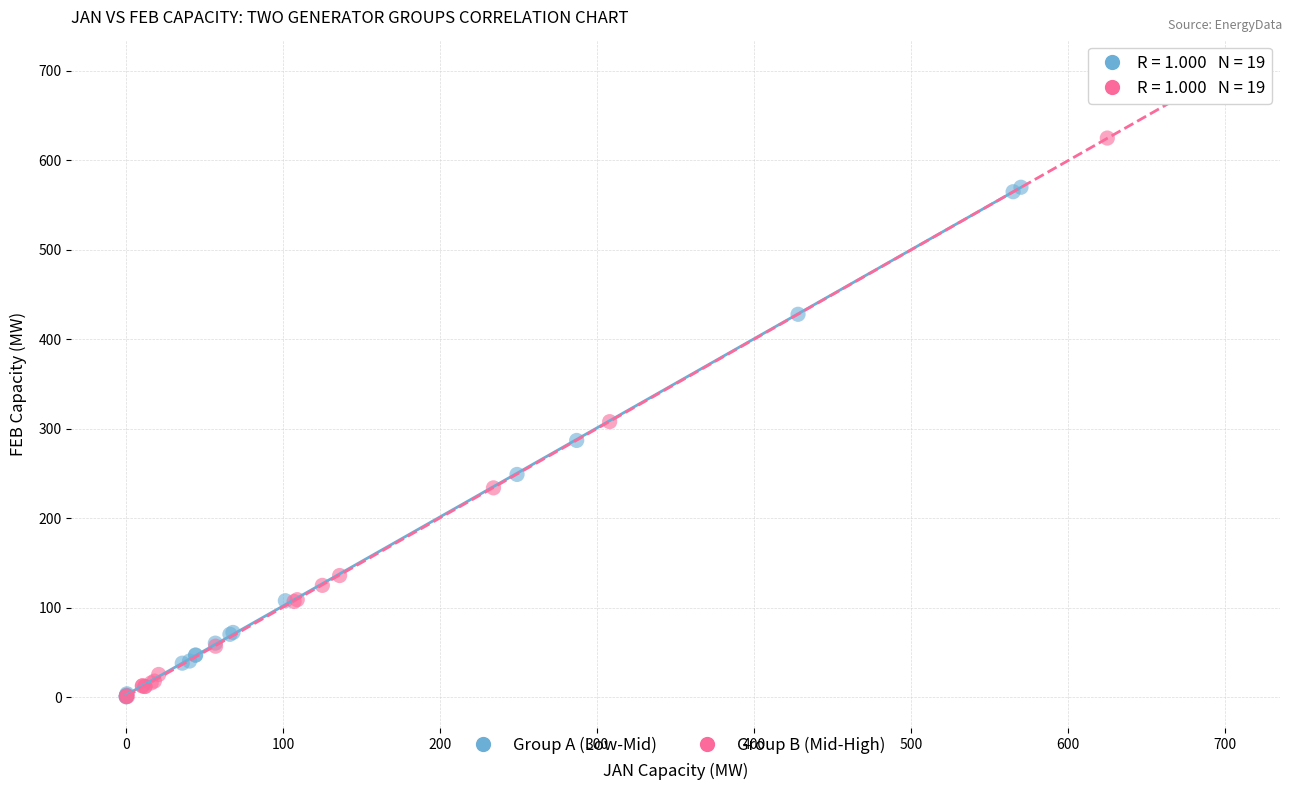

Which series has the widest spread of Y values?

Group B (Mid-High)